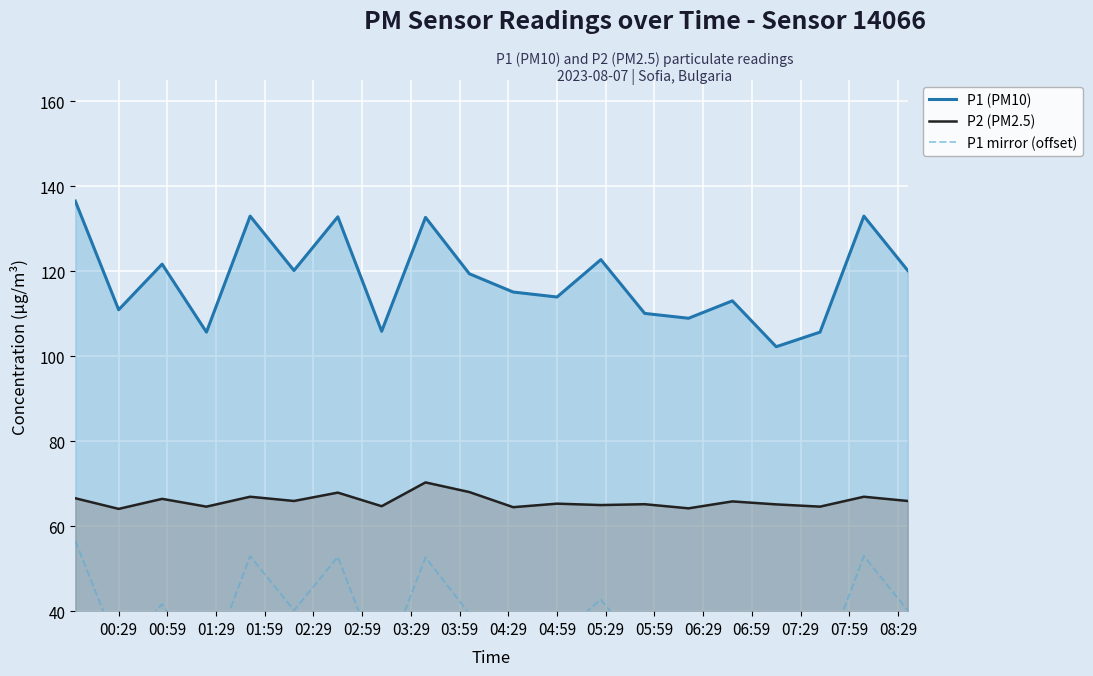

True or false: P2 (PM2.5) and P1 (PM10) intersect in this chart.

False